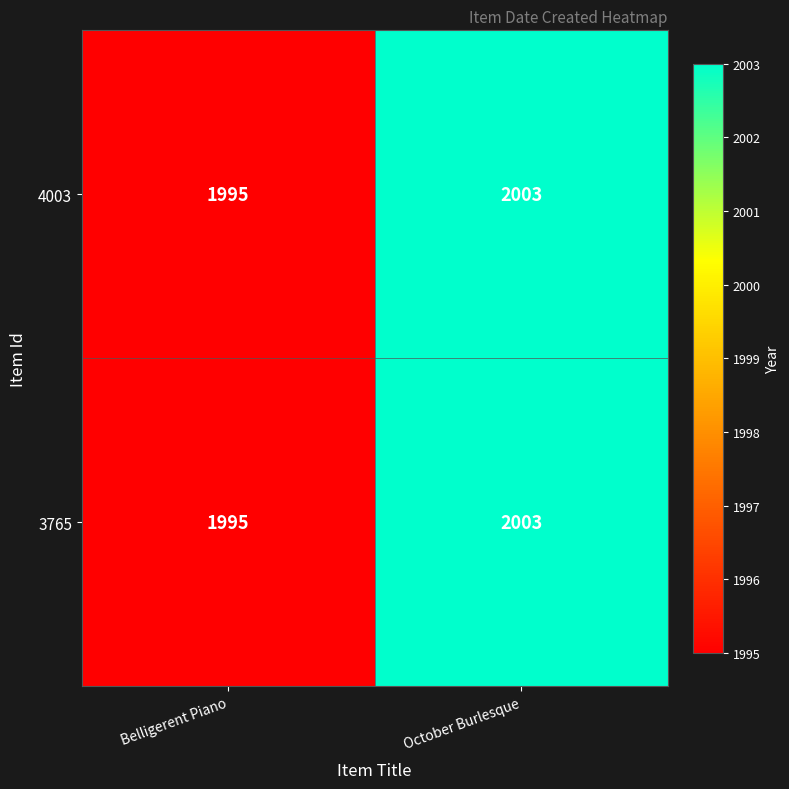

What is the total value across all series at Belligerent Piano?

3990